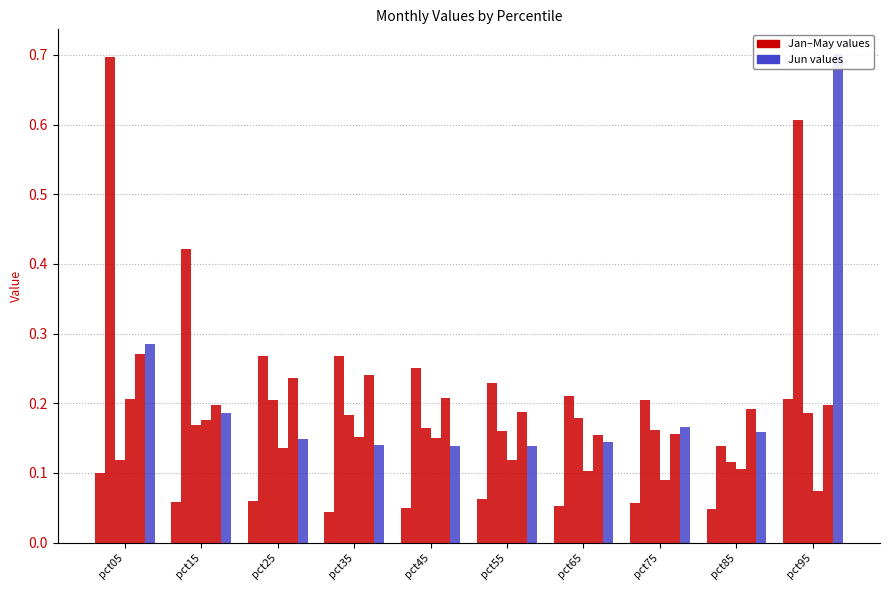

The value of Feb at pct05 is 0.7. True or false?

True